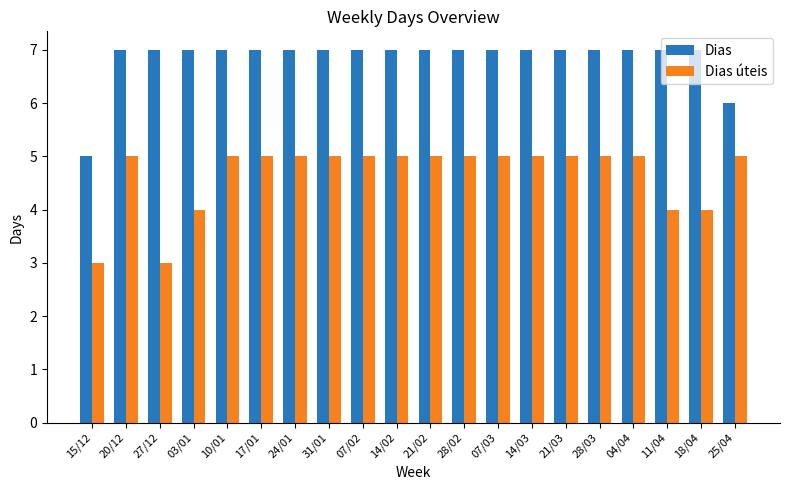

What is the value of the Dias úteis bar at the 1st from the left?

3